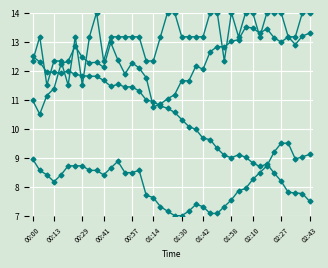

The BME280_humidity series shows 2.8 at 23. True or false?

False